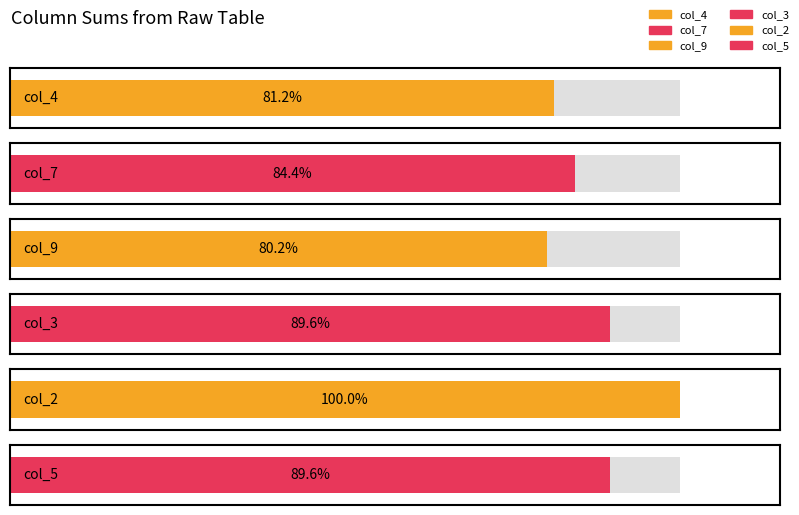

Reading right to left, transcribe all the data shown in this chart.

col_4: 6	7	5	2	1	4	8	9	6	7	3	5	2	1	4	8
col_7: 1	2	7	3	6	8	4	9	5	1	9	7	3	6	6	4
col_9: 3	8	9	4	5	2	1	7	6	3	8	9	4	5	2	1
col_3: 4	7	2	1	9	5	6	9	6	3	4	8	1	9	5	7
col_2: 7	4	6	5	9	8	3	8	3	7	4	6	5	9	8	4
col_5: 1	6	8	4	7	5	2	3	6	8	9	4	7	5	9	2